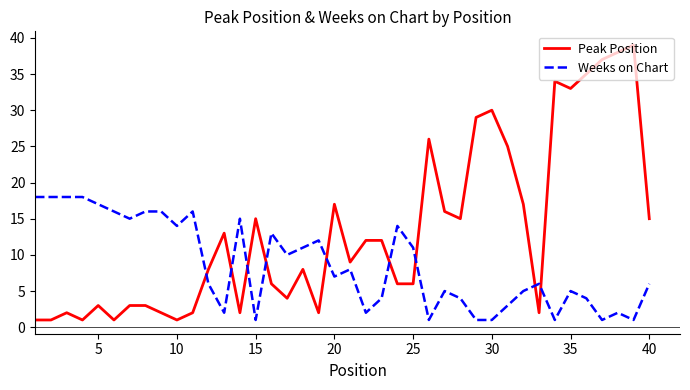

Which series has the widest spread of values?

Peak Position